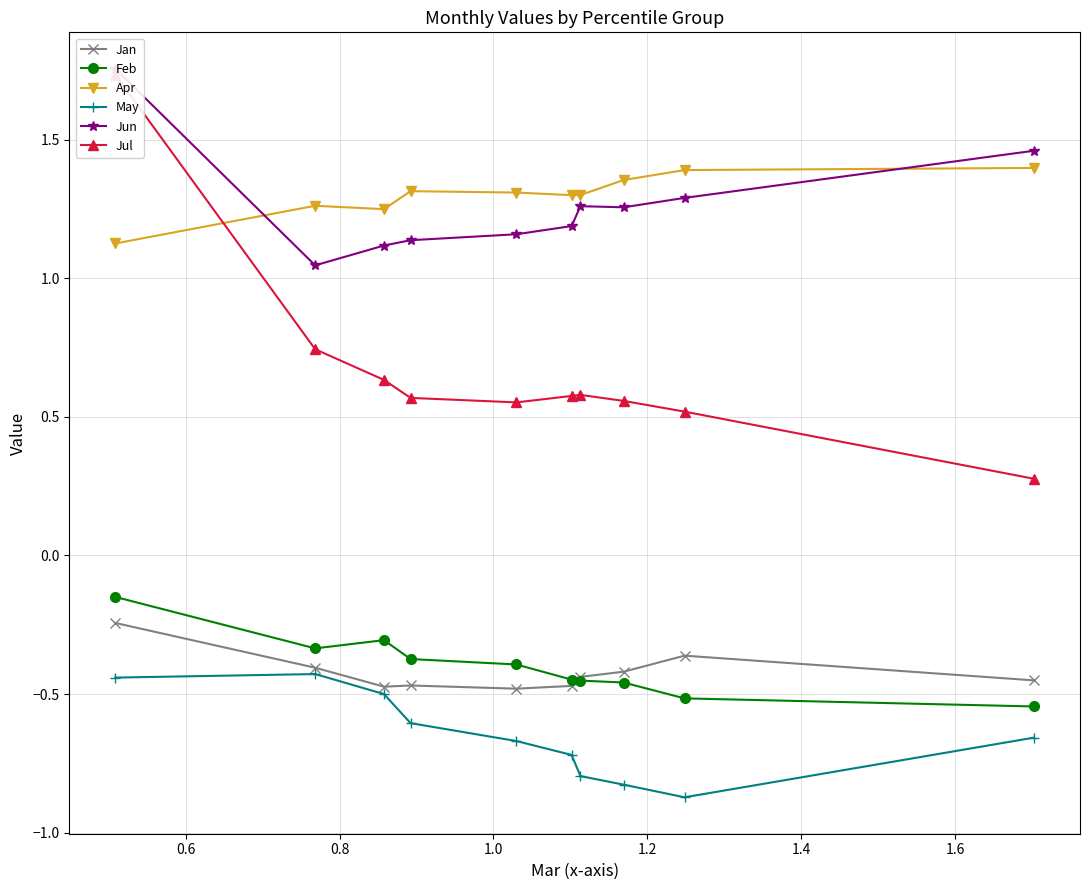

What is the greatest value displayed?

1.8